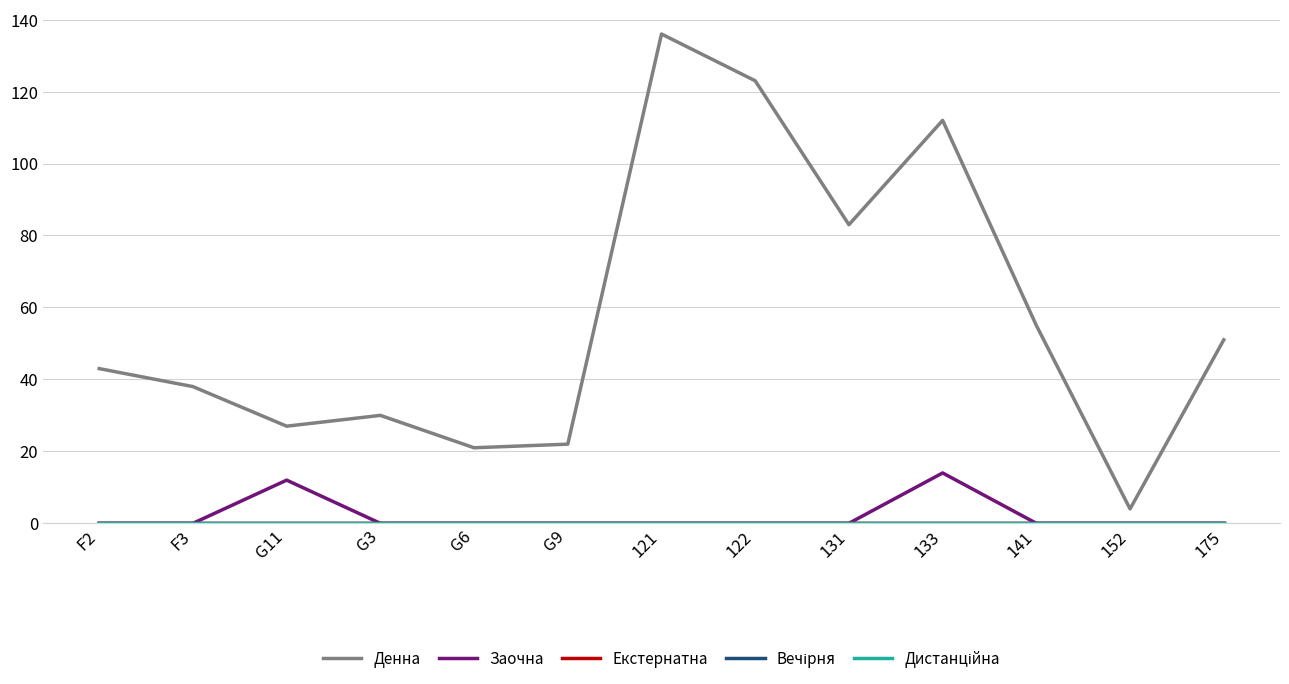

Which series has the widest spread of values?

Денна